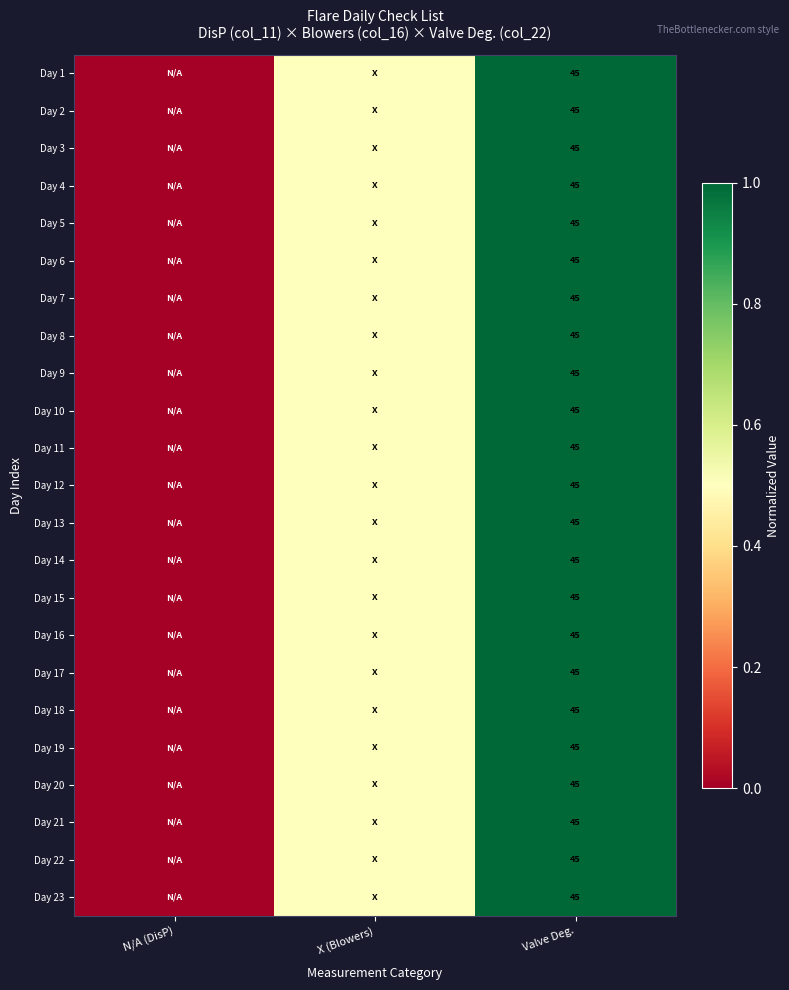

The Day 17 series shows 76.0 at Valve Deg.. True or false?

False